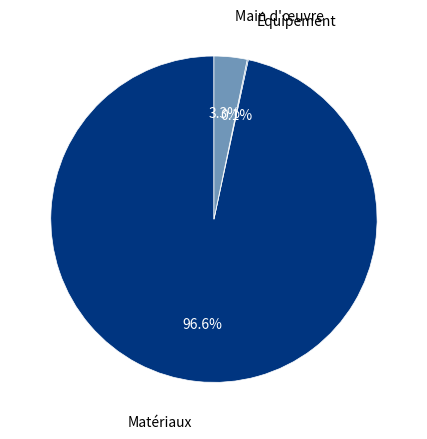

To the nearest percent, what is the average slice percentage?

33%